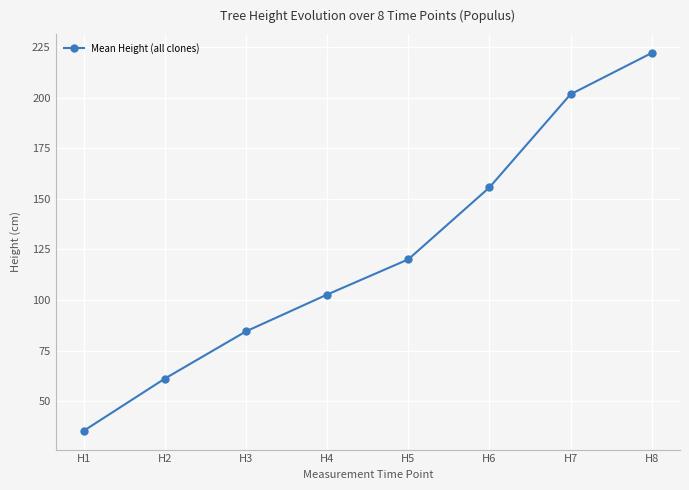

List the labels in order of value, largest first.

H8, H7, H6, H5, H4, H3, H2, H1